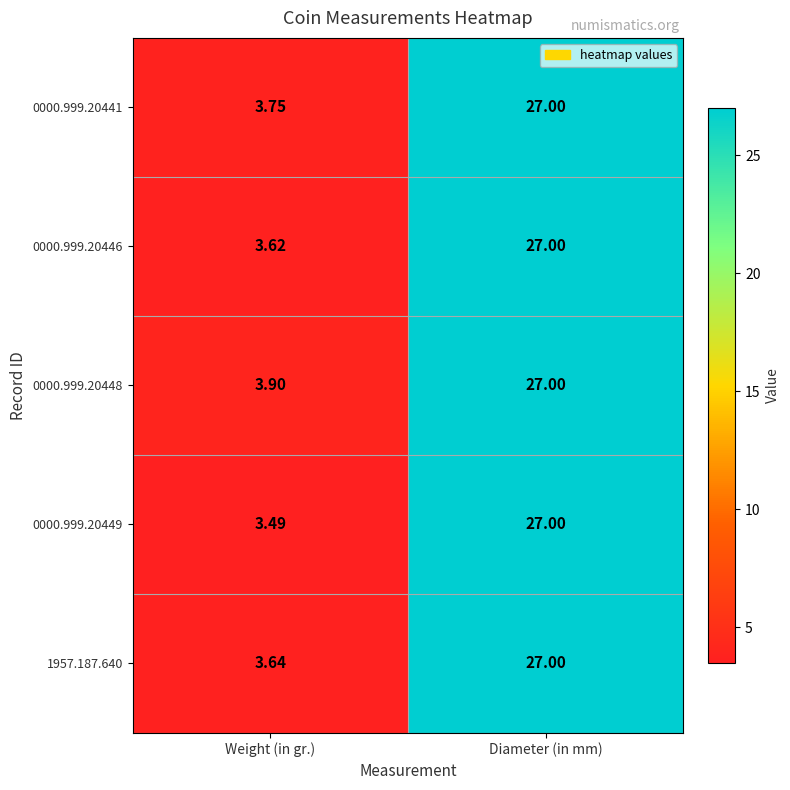

At which label does 0000.999.20448 reach its minimum?

Weight (in gr.)